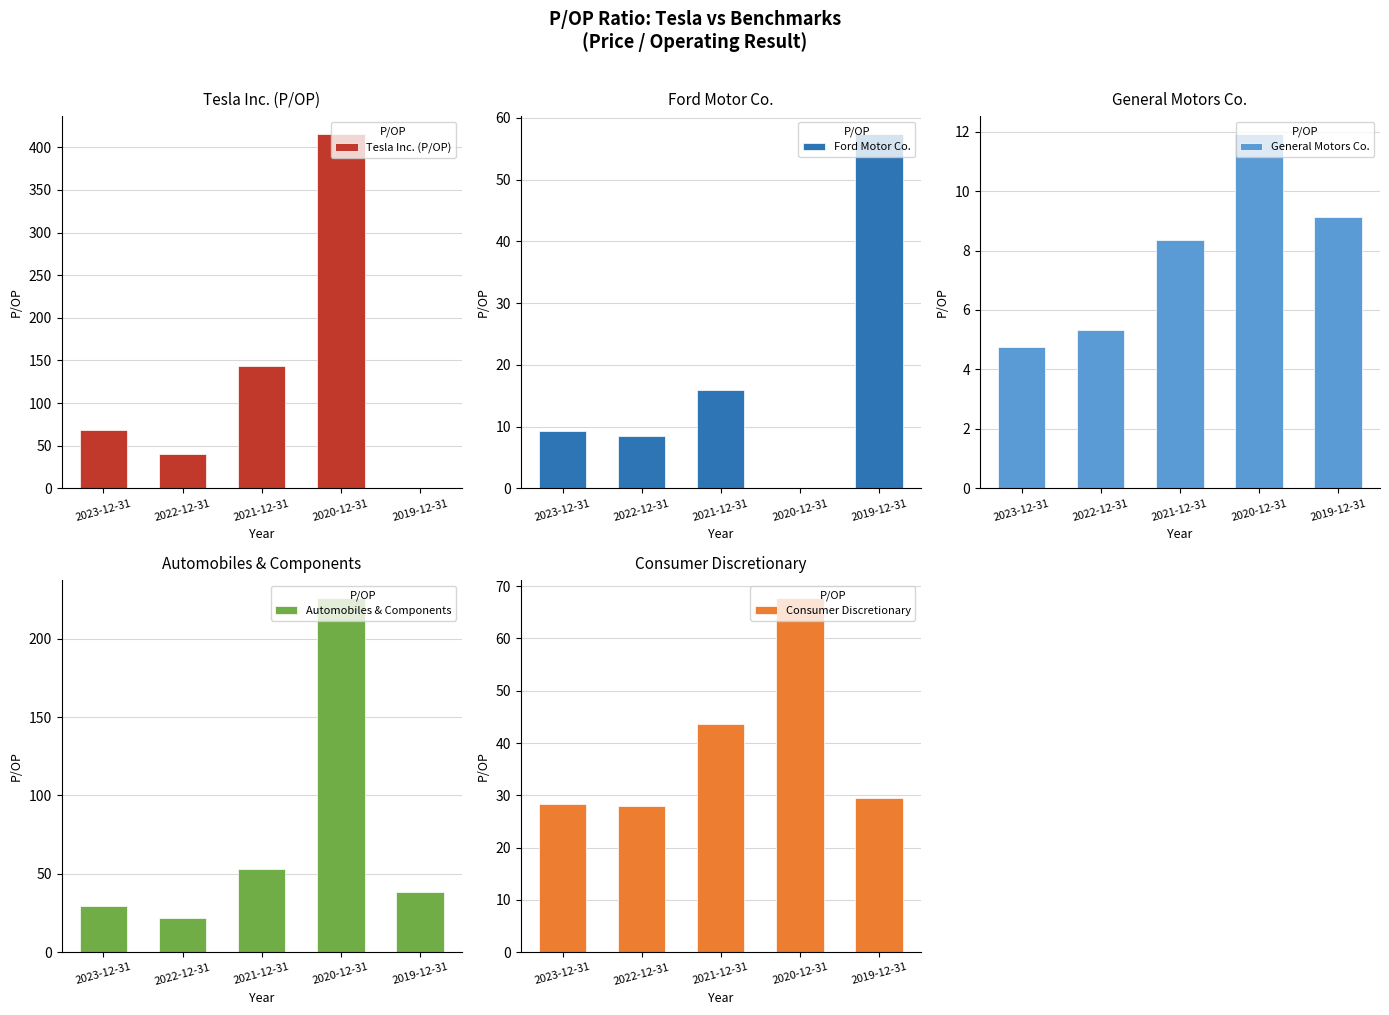

Reading right to left, extract all data points from this chart.

Tesla Inc. (P/OP): 0.0	415.6	143.8	40.1	68.4
Ford Motor Co.: 57.4	0.0	15.9	8.4	9.3
General Motors Co.: 9.1	11.9	8.3	5.3	4.7
Automobiles & Components: 38.2	226.0	53.4	21.7	29.7
Consumer Discretionary: 29.5	67.8	43.7	27.9	28.4